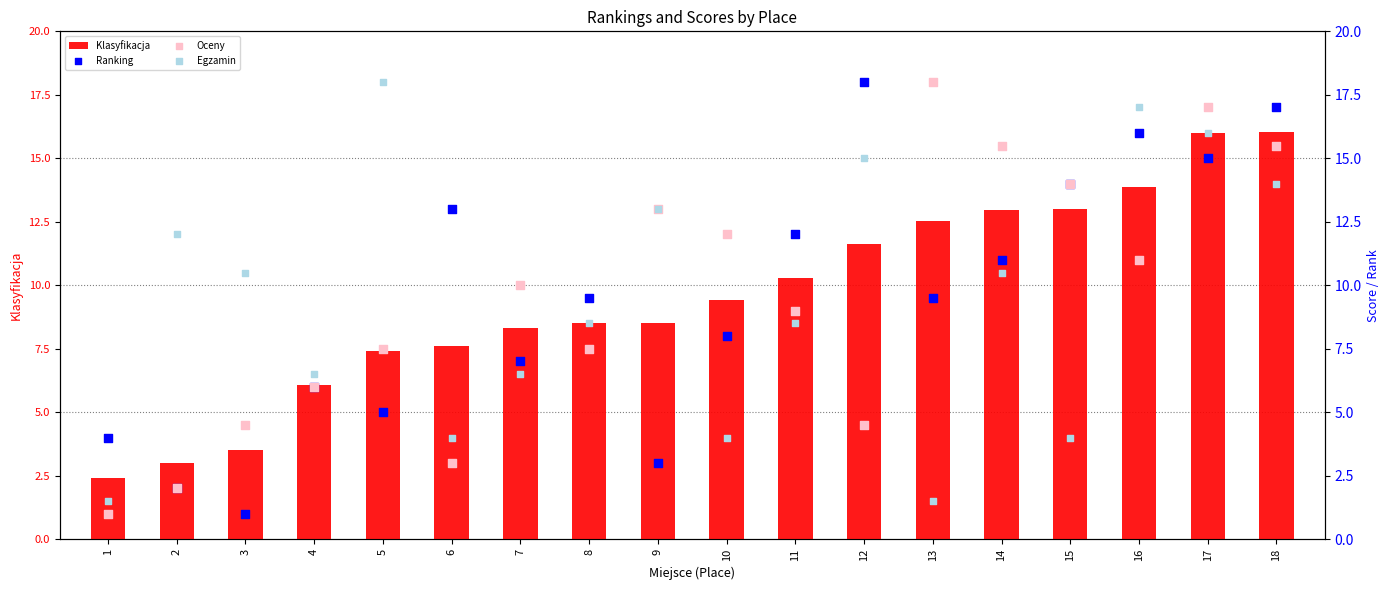

Which series has the largest total across all categories?

Klasyfikacja